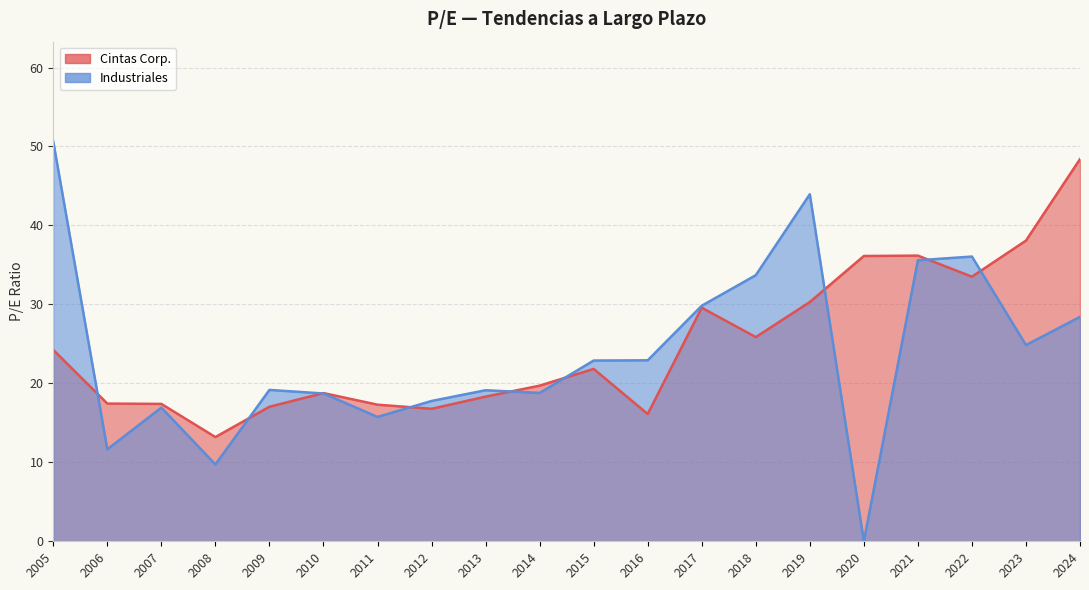

What is the difference between the Industriales values at 2011 and 2019?

28.2